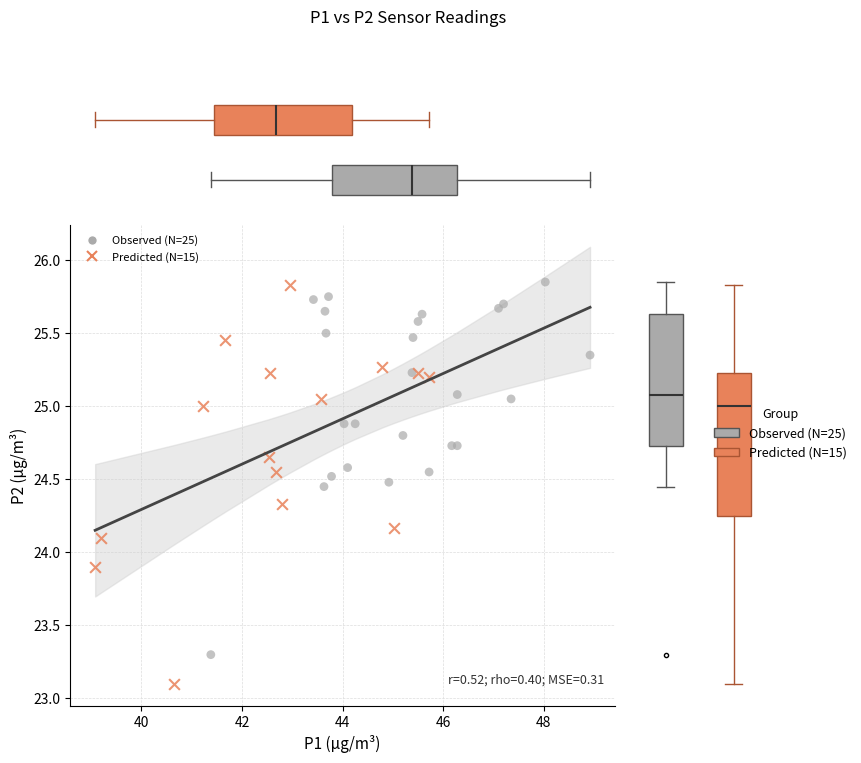

Which series reaches the minimum Y coordinate?

Predicted (N=15)